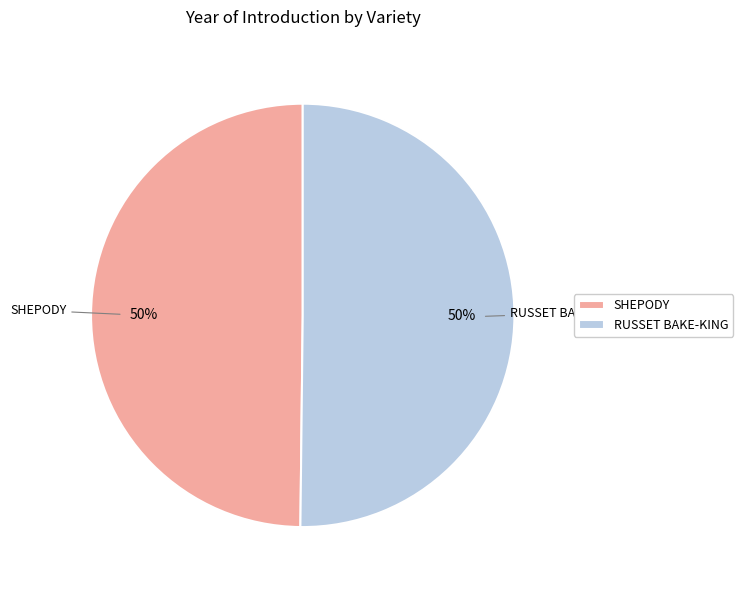

True or false: SHEPODY accounts for 44% of the total.

False